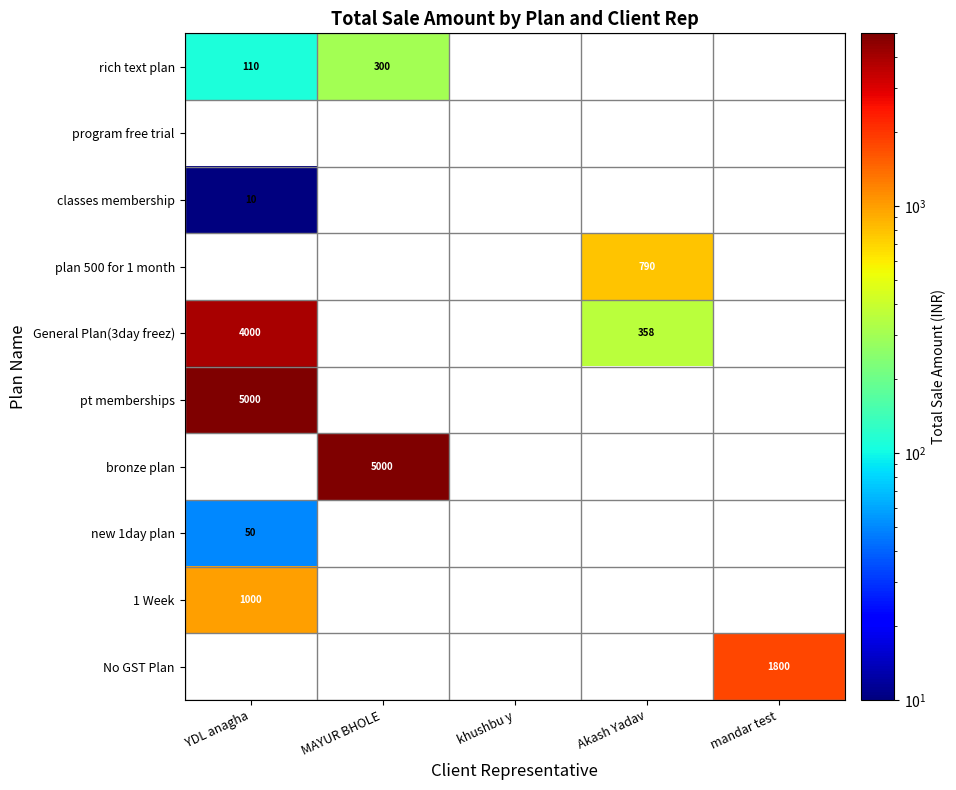

The value of classes membership at YDL anagha is 10. True or false?

True